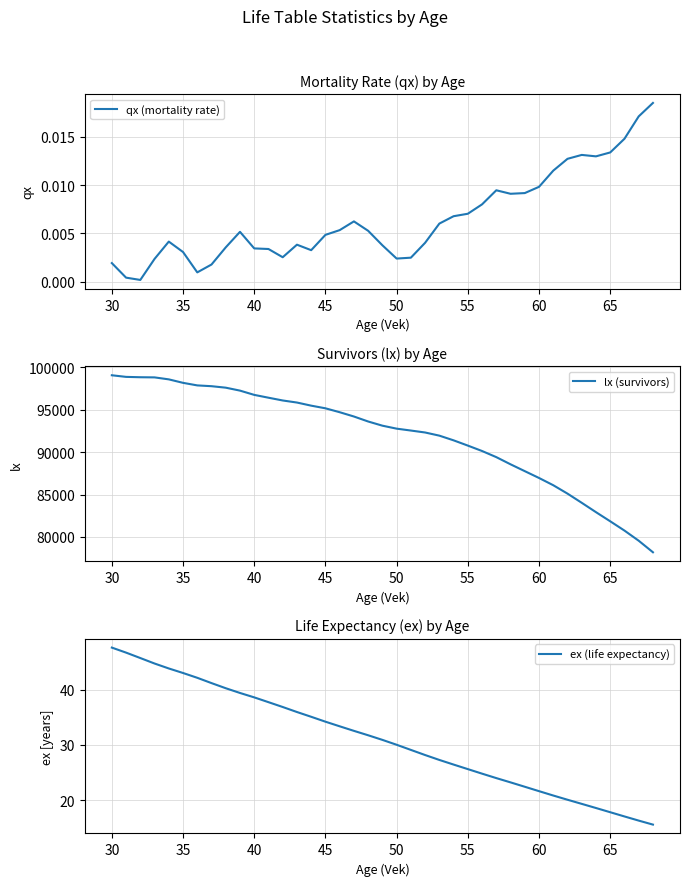

How many data points in ex (life expectancy) are less than 30?

18